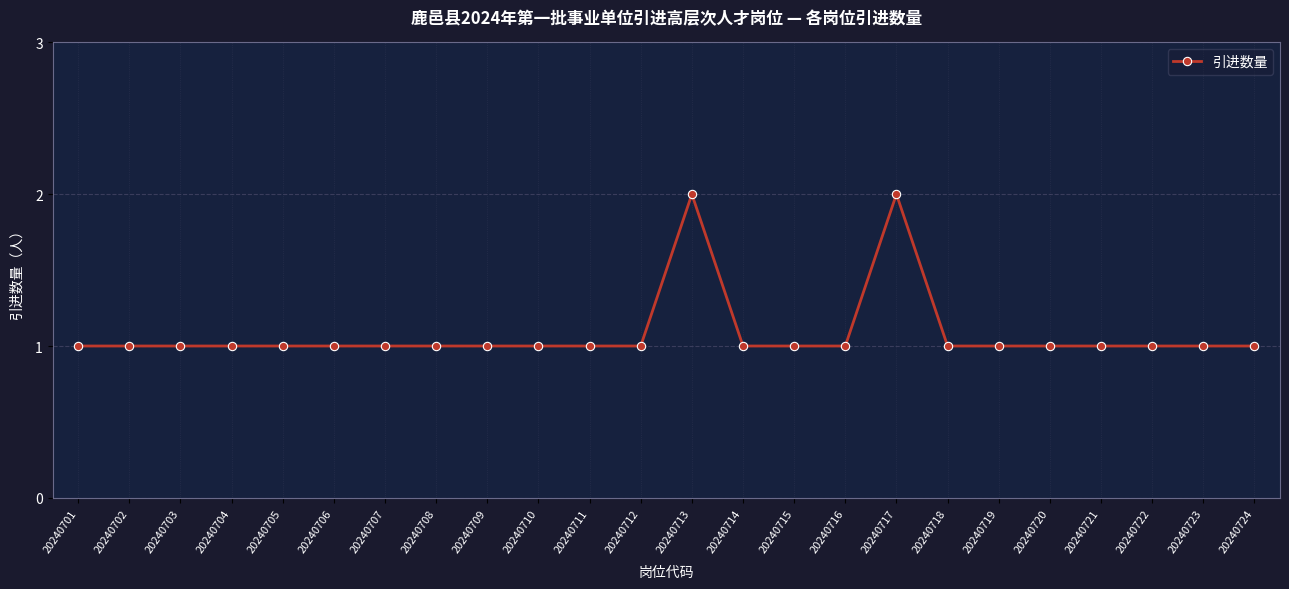

Is this an area chart (filled region under the line)?

No